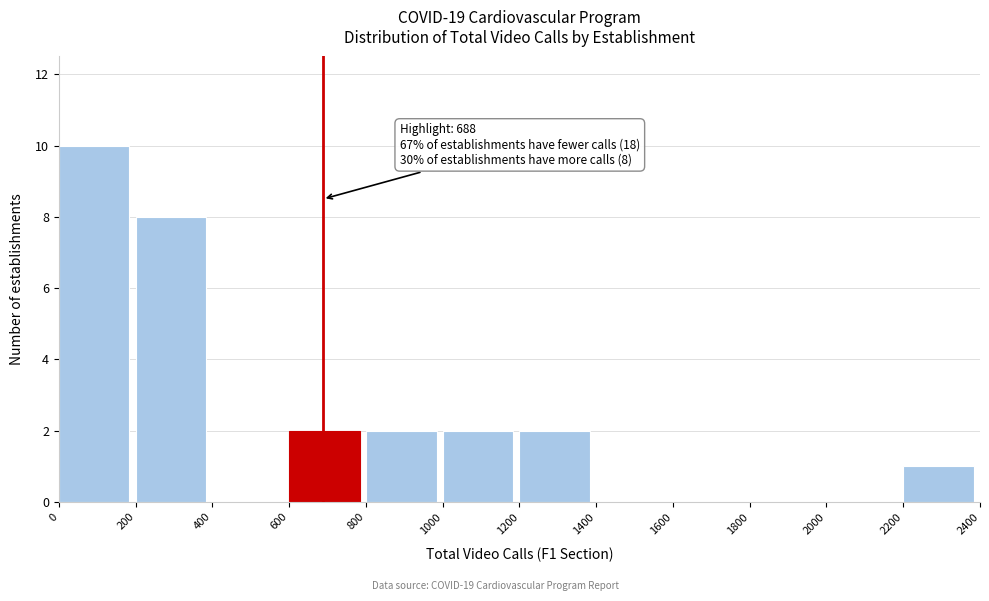

Which range on the x-axis has the tallest bar?

0 to 200